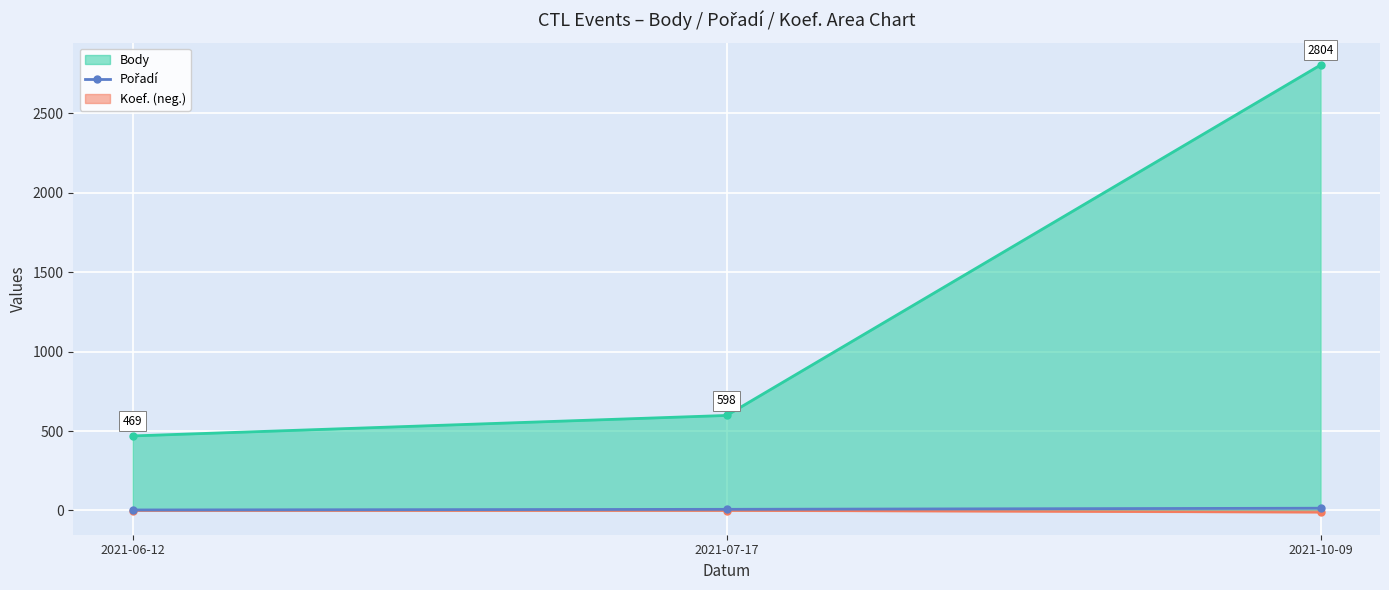

Approximately how many times larger is the value at 2021-06-12 compared to 2021-10-09?

0.2